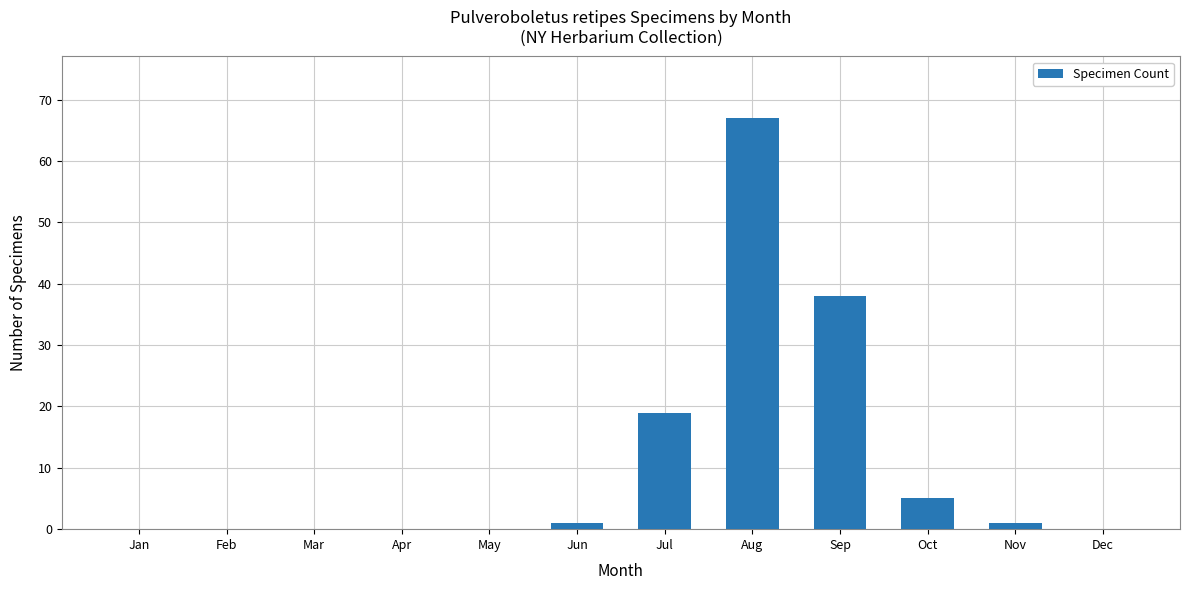

Count the number of data series in this chart.

1